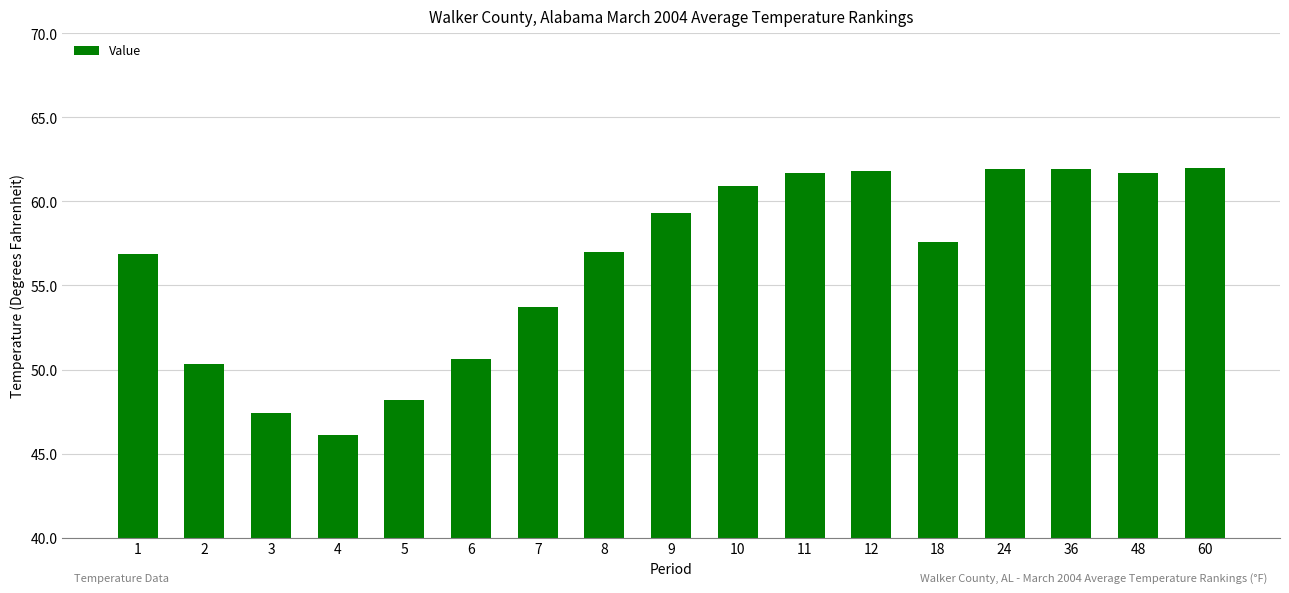

What is the difference between the values at 6 and 11?

11.1